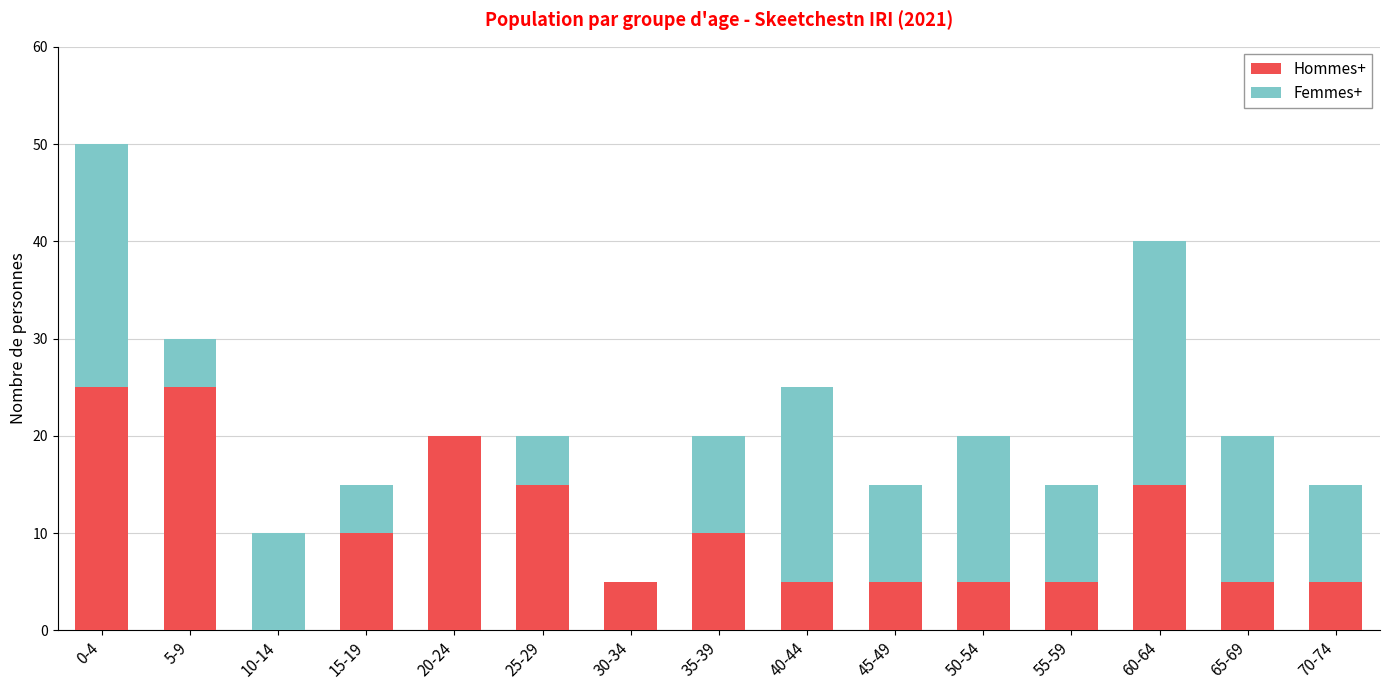

What is the total value across all series at 15-19?

15